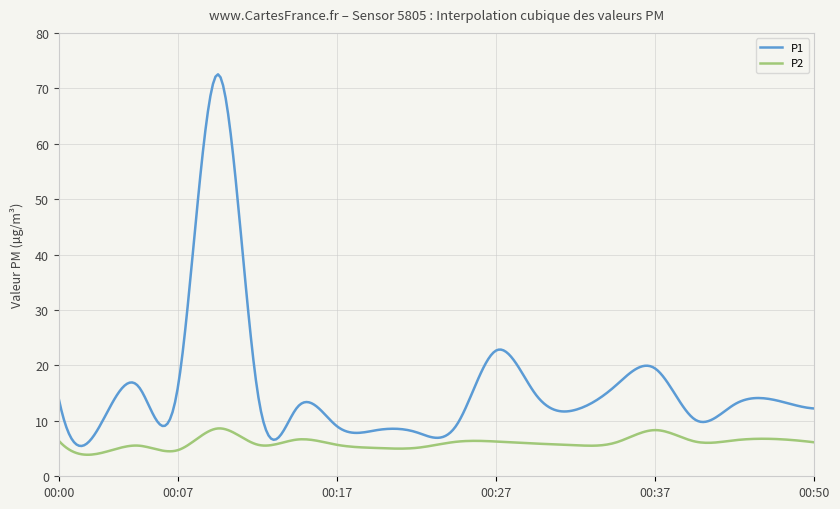

True or false: P1 has more than 0 interior local peaks.

True